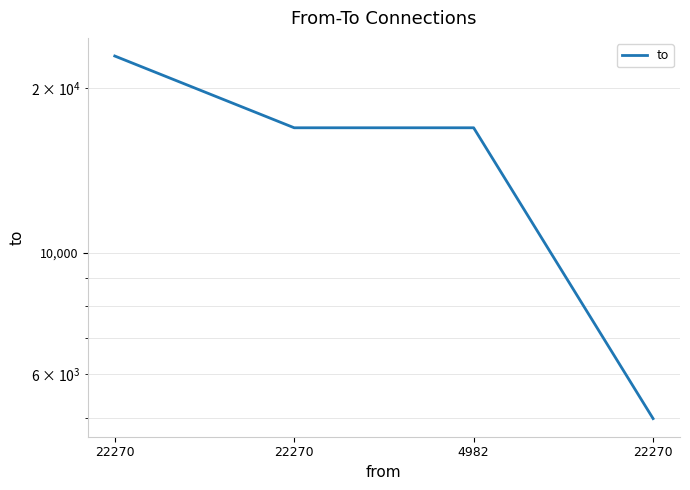

Rank the categories by value from highest to lowest.

22270, 22270, 4982, 22270